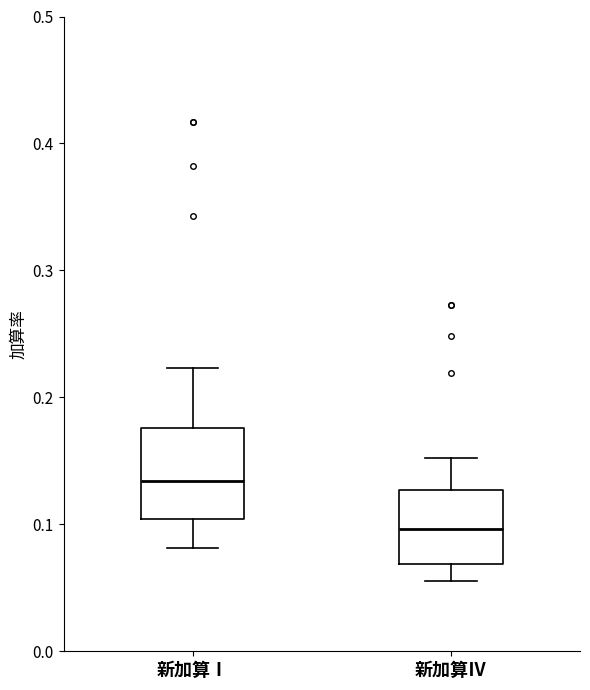

Where does the upper whisker of the box for 新加算Ⅳ end on the y-axis? The values are not printed on the chart, so give them approximately, as read against the axis.

0.15